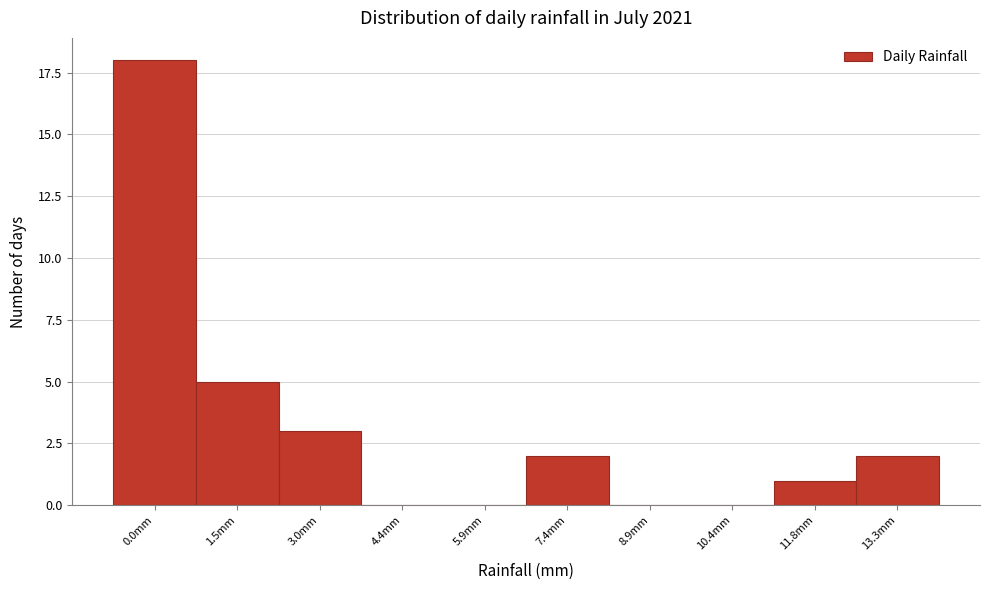

Reading left to right, what are all the values shown in this chart?

0.0mm=18	1.5mm=5	3.0mm=3	4.4mm=0	5.9mm=0	7.4mm=2	8.9mm=0	10.4mm=0	11.8mm=1	13.3mm=2